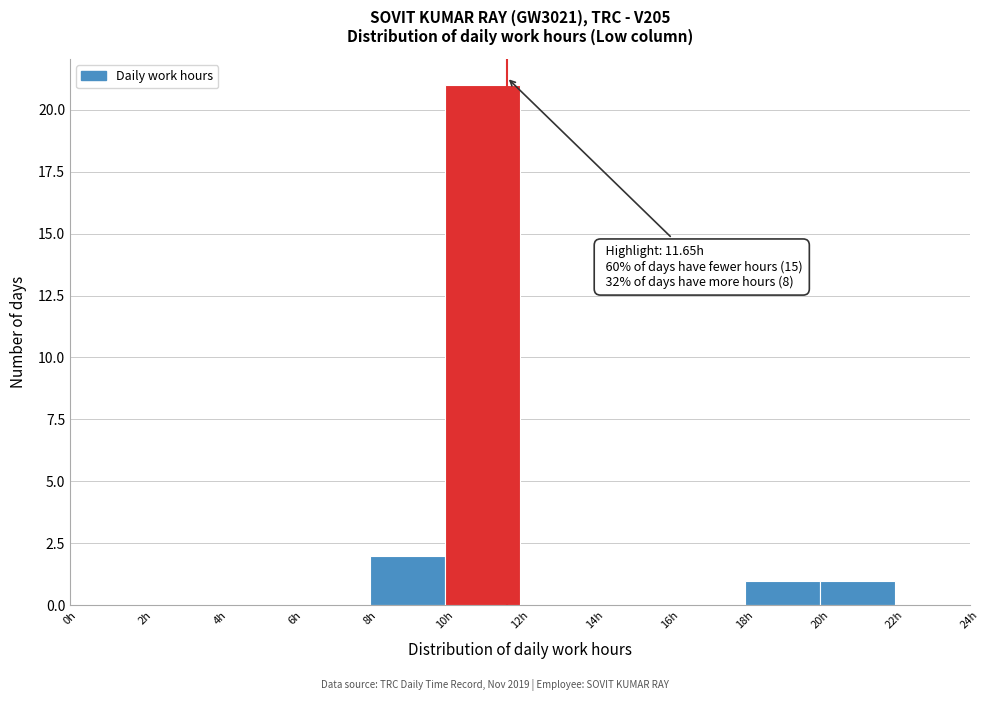

Which range on the x-axis has the tallest bar?

10 to 12